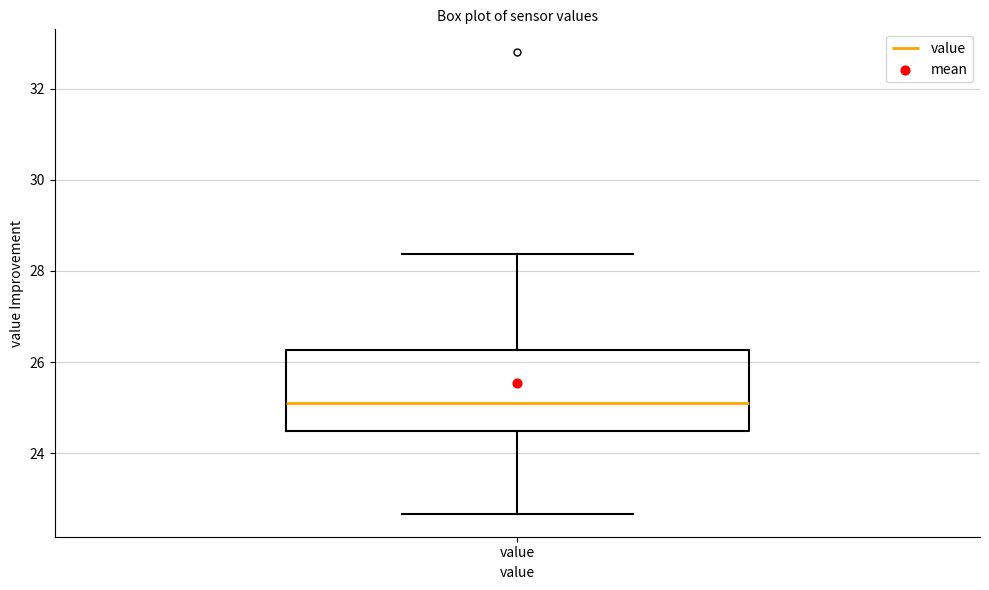

Read this box plot against the y-axis: the position of the median line, the range covered by the box, and the ends of both whiskers. The values are not printed on the chart, so give them approximately, as read against the axis.

median 25.2, box 24.4 to 26.2, whiskers 22.6 to 28.4